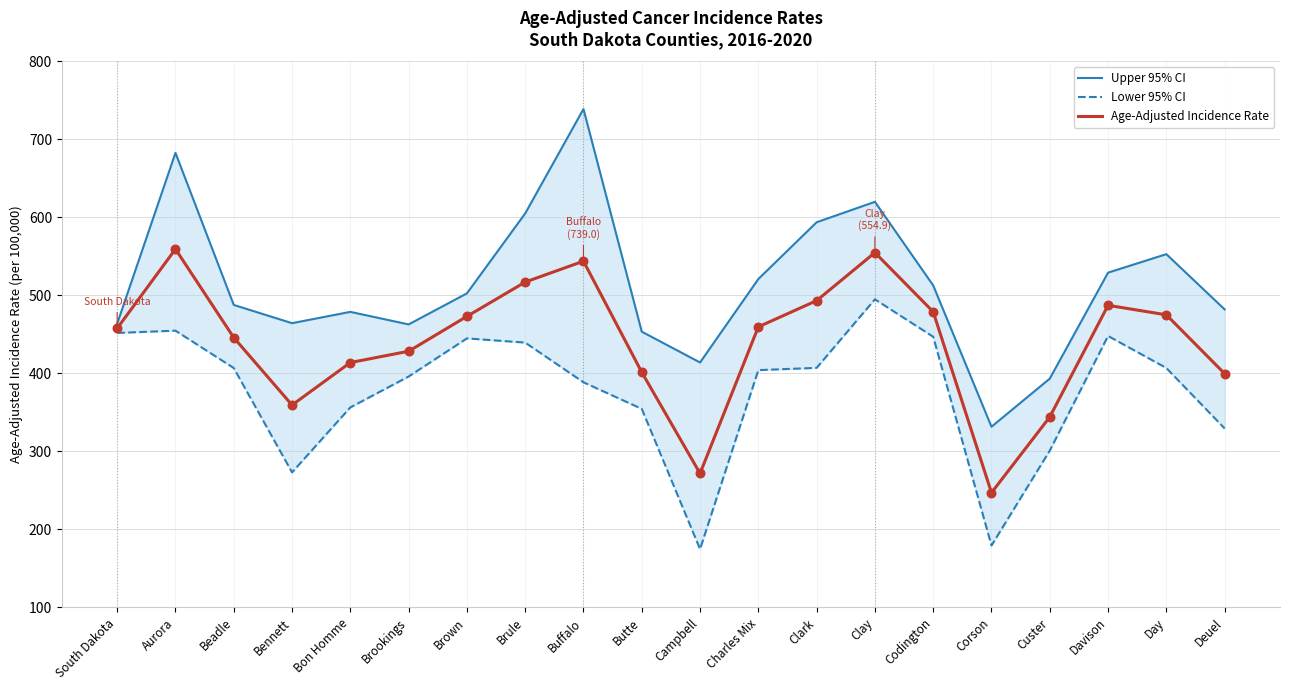

At which category is the sum across all series the highest?

Aurora